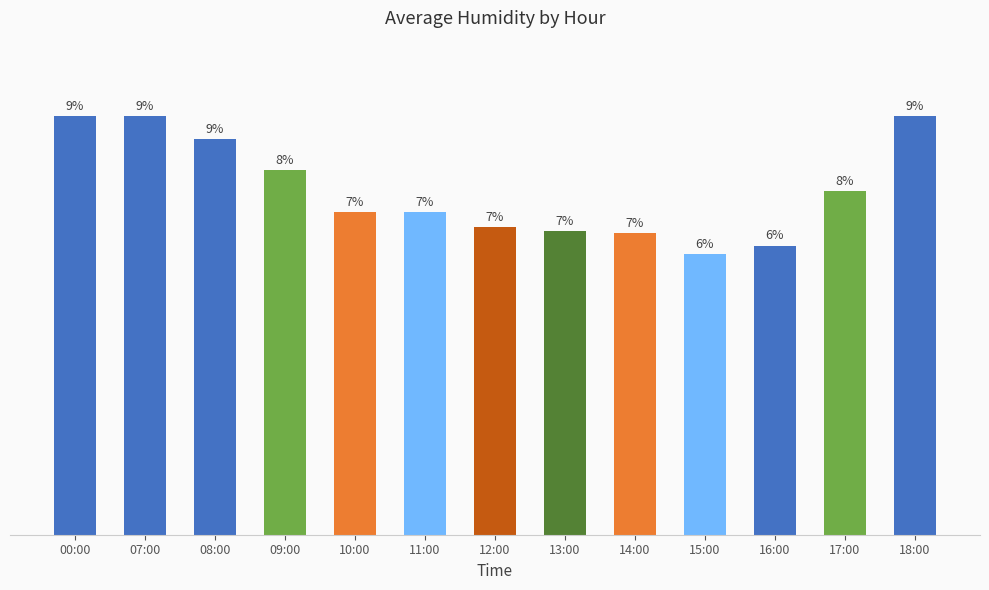

Are the bars horizontal?

No